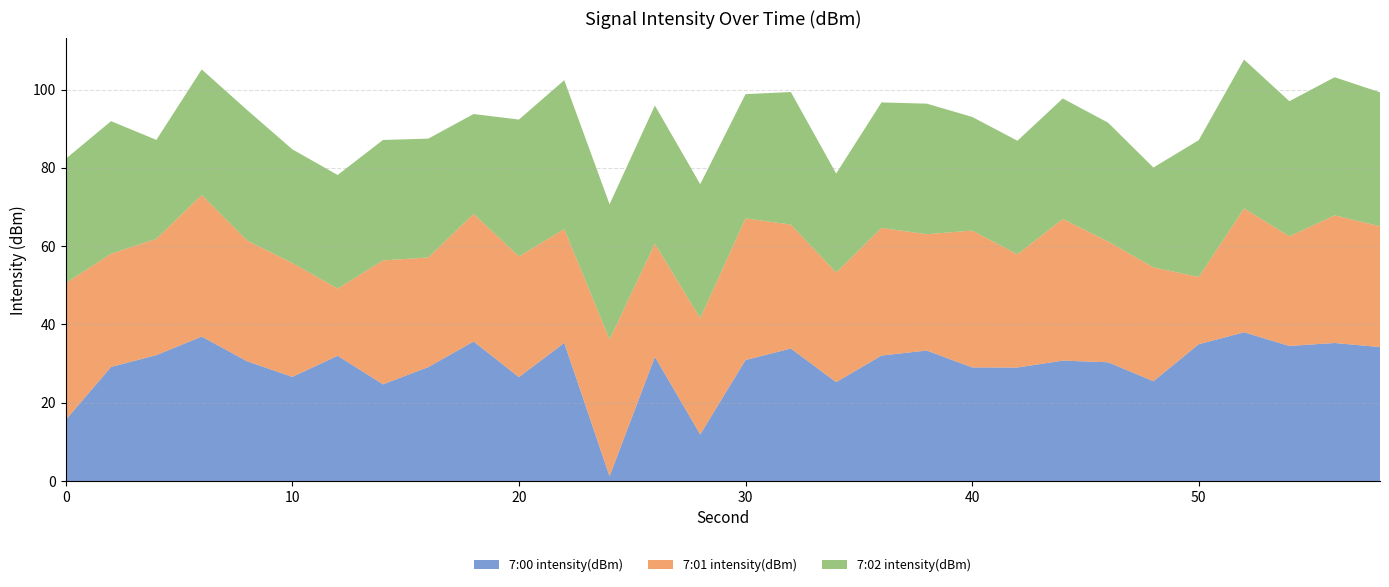

What is the highest value of the 7:00 intensity(dBm) series?

38.0